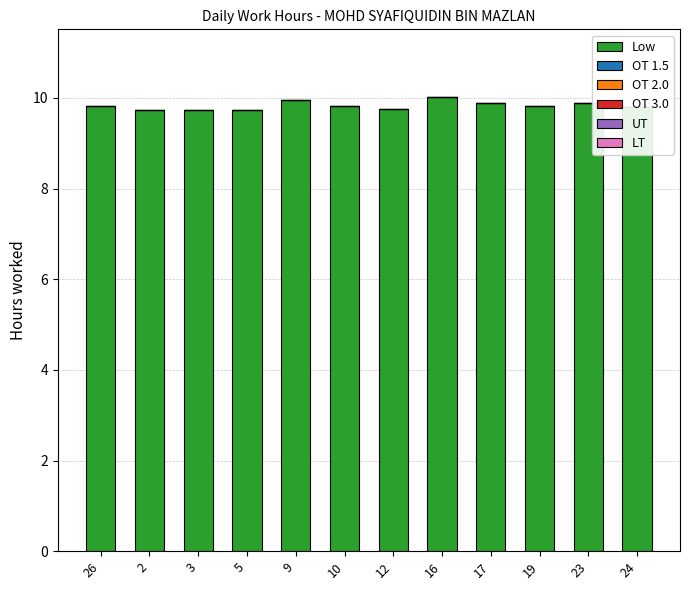

Approximately how many times larger is the value at 19 compared to 16?

1.0